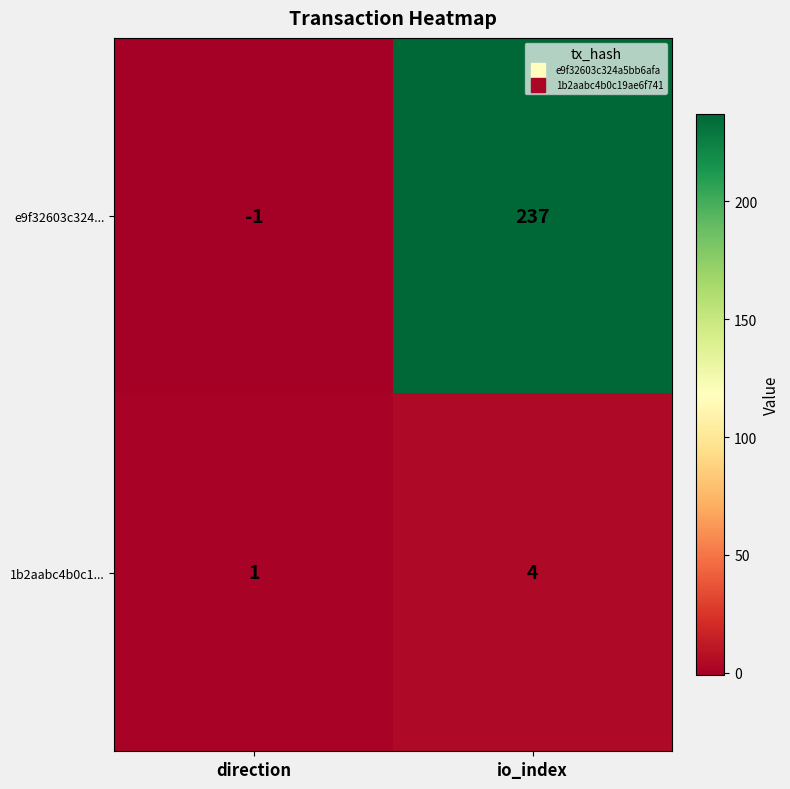

At which category does the chart reach its peak across all series?

io_index